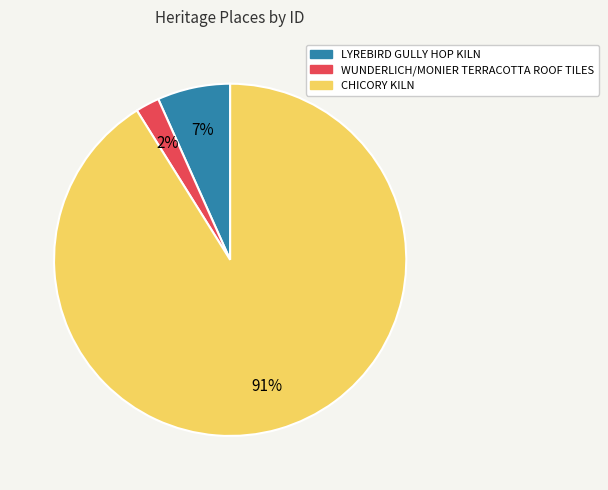

Which has a higher value, WUNDERLICH/MONIER TERRACOTTA ROOF TILES or LYREBIRD GULLY HOP KILN?

LYREBIRD GULLY HOP KILN